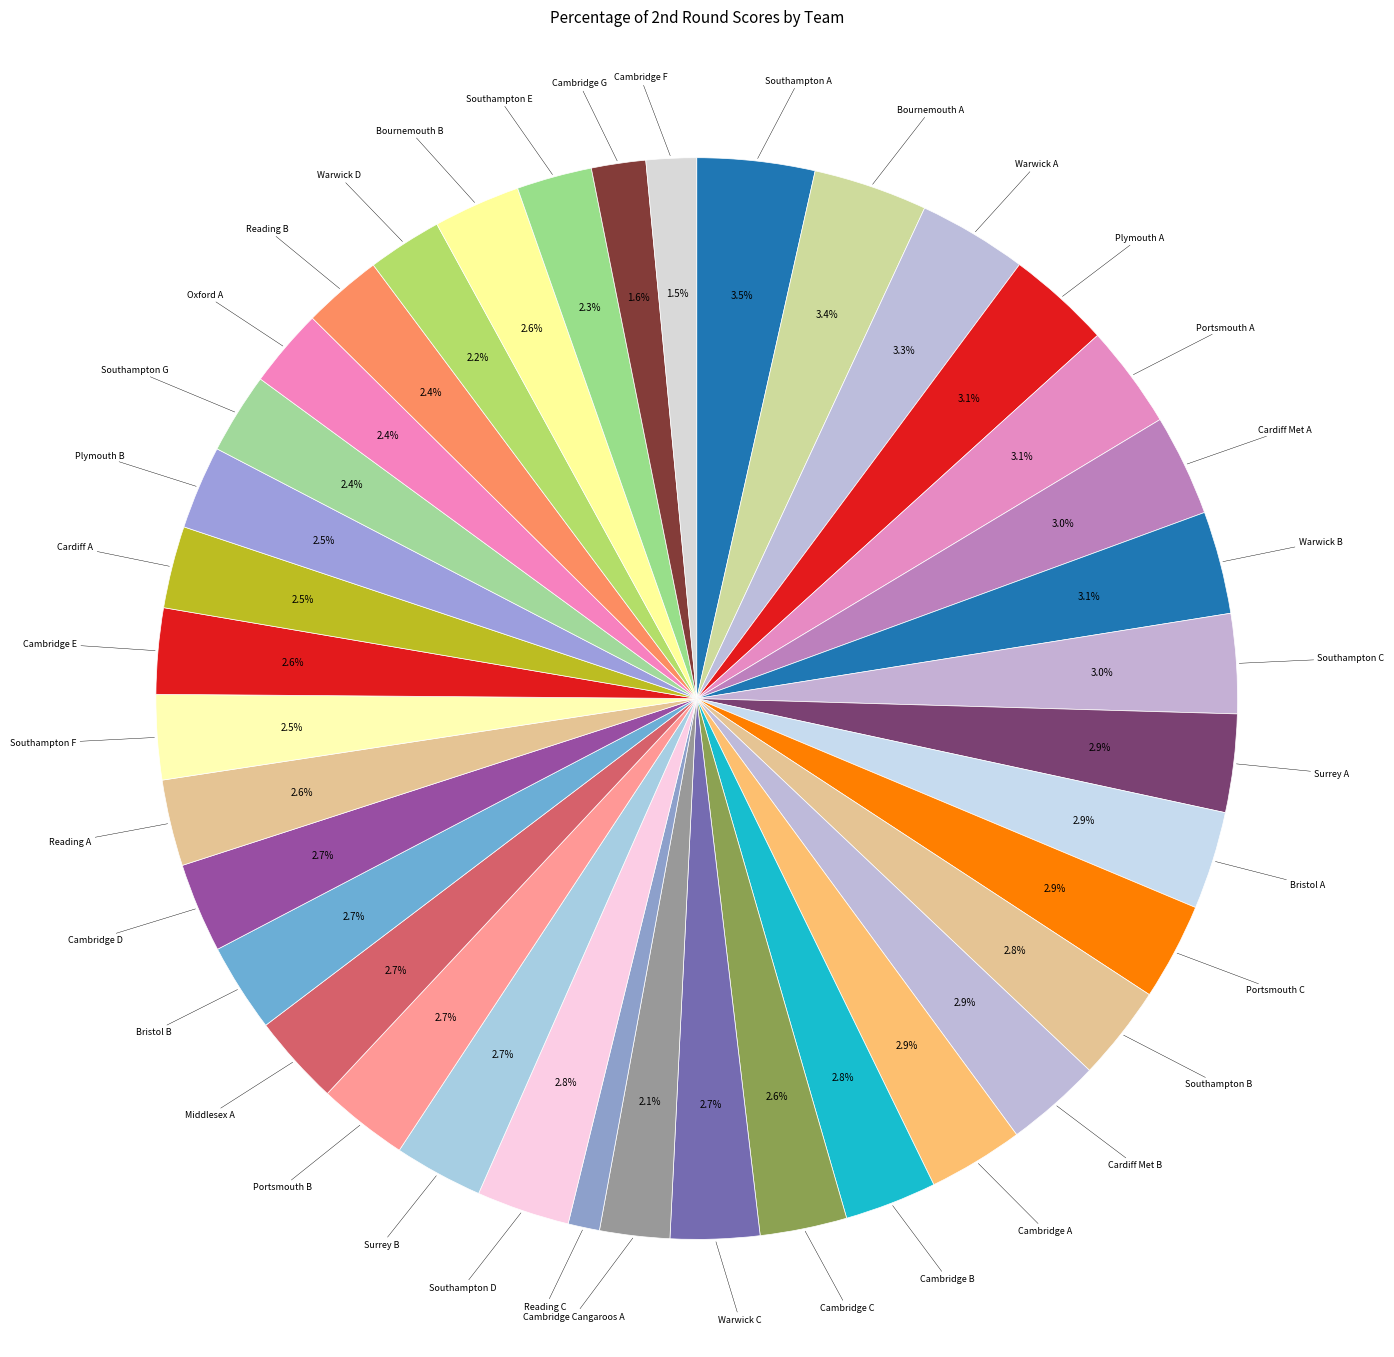

What is the smallest slice in the pie chart?

Reading C